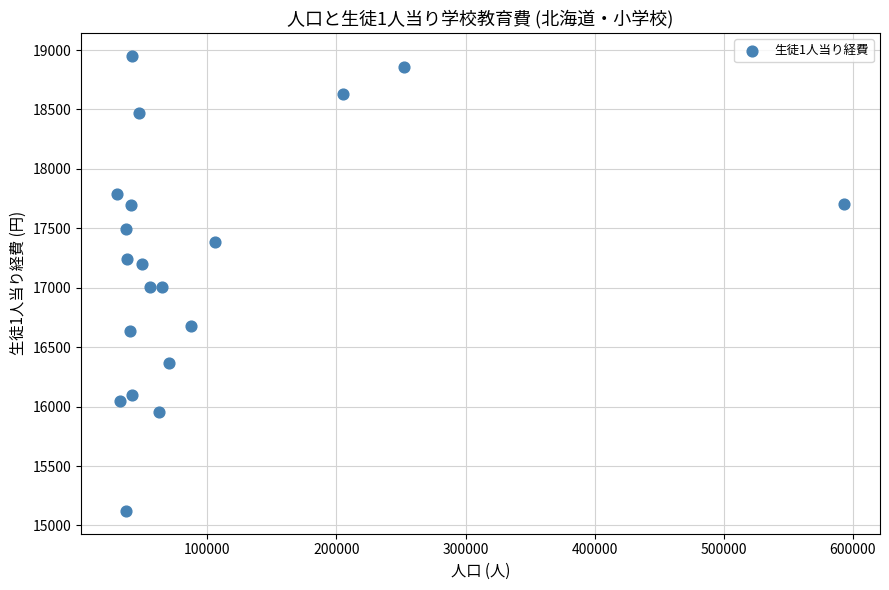

What is the range of Y values (max minus min)?

3829